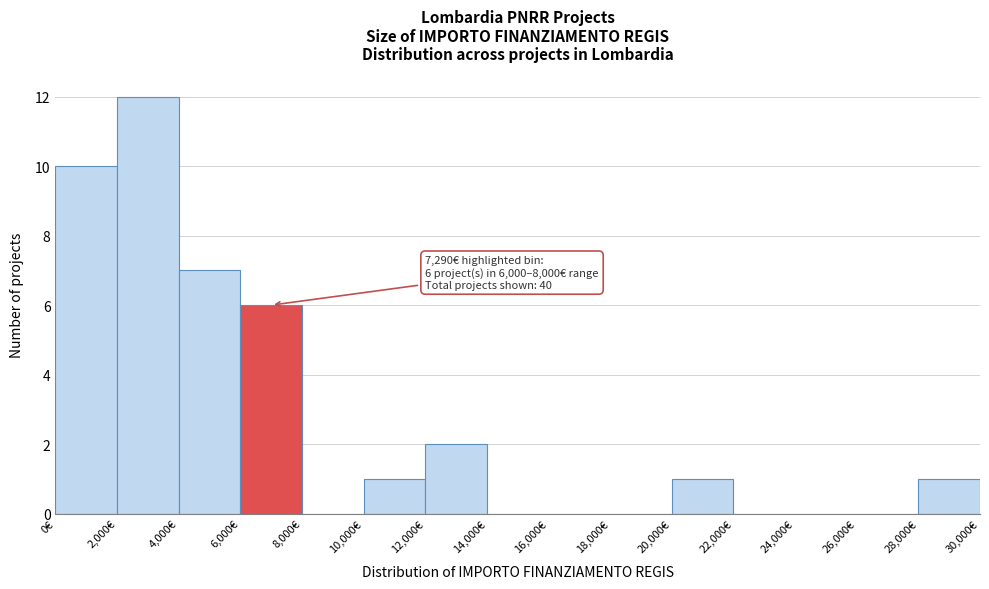

Over which range of the x-axis is the bar tallest?

2000 to 4000